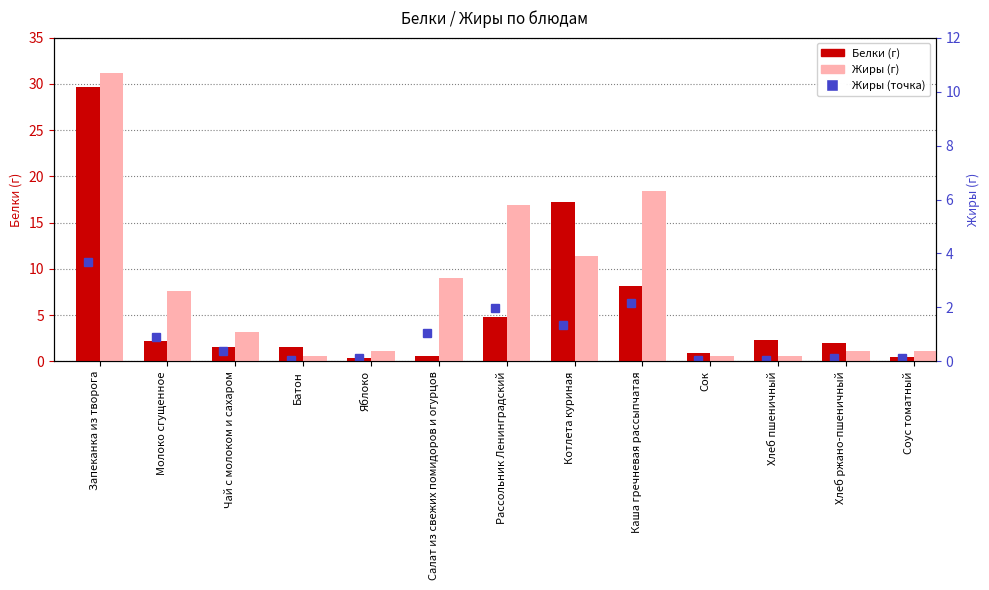

What is the difference between the maximum and minimum values in the Белки series?

29.3